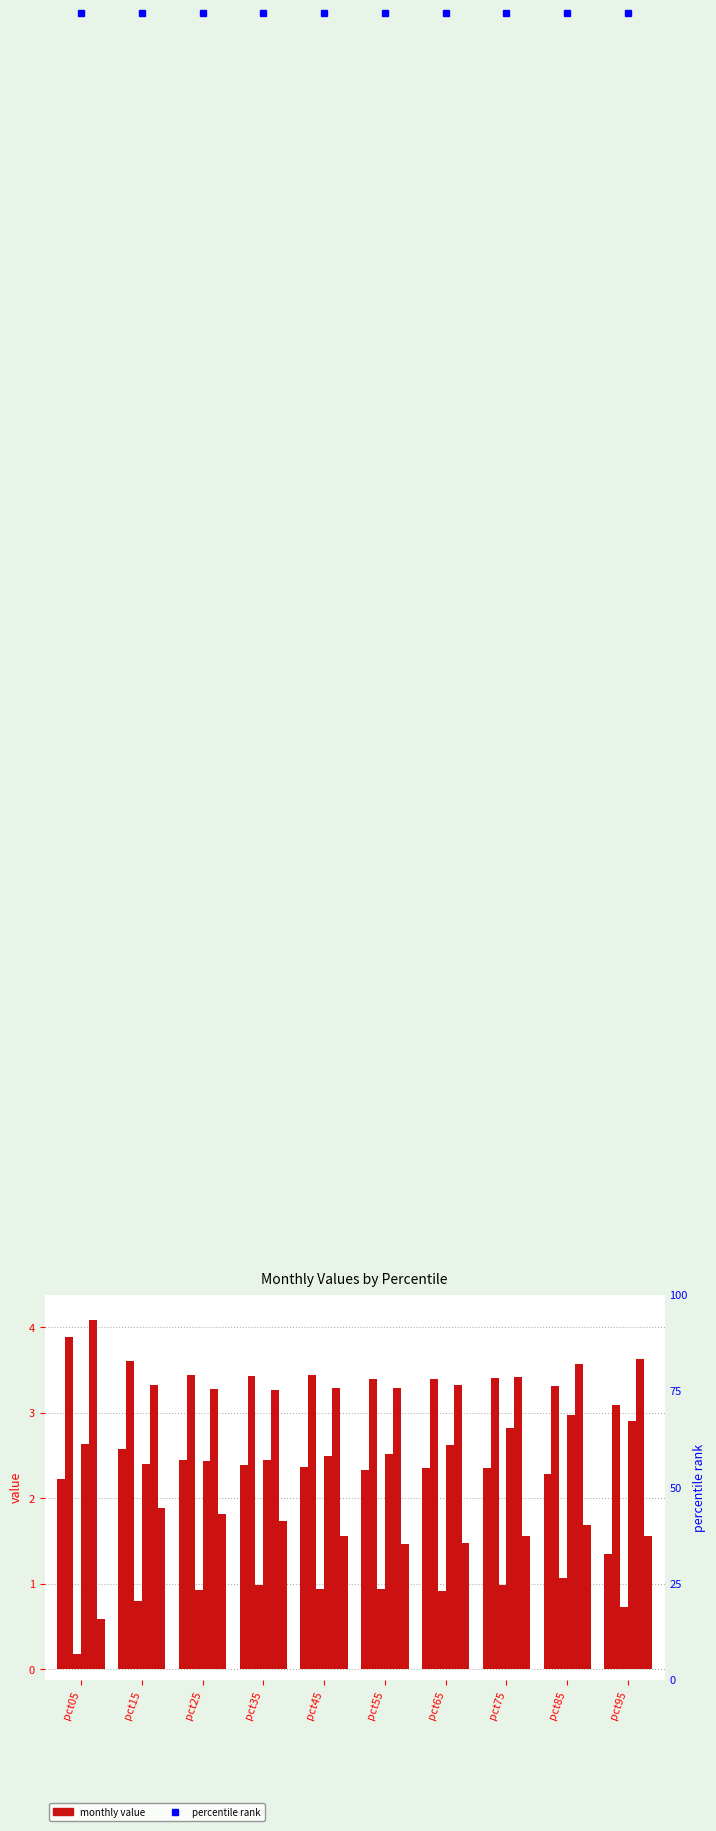

Rank the series at pct05 from highest to lowest value.

May, Feb, Apr, Jan, Jun, Mar